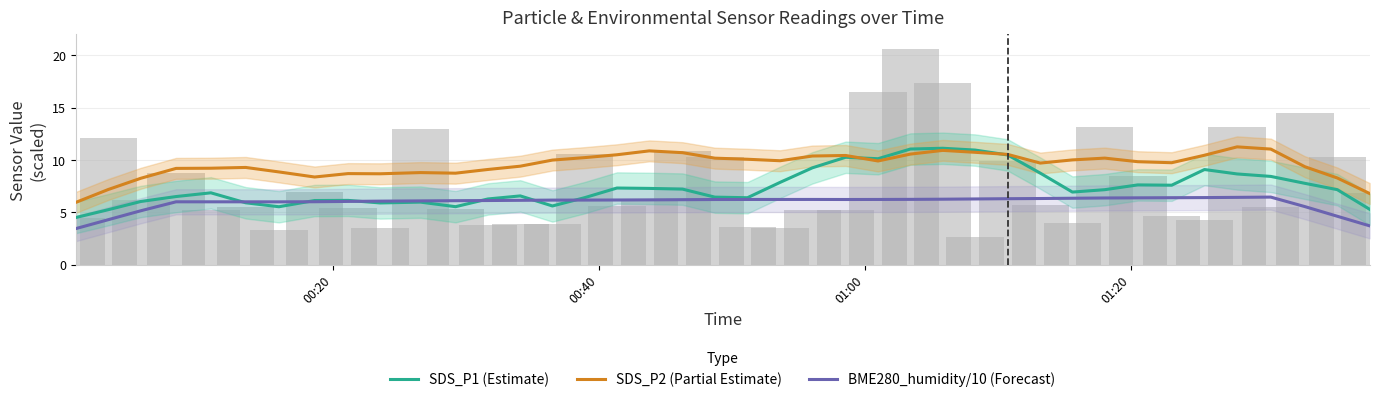

What are all the series names shown in the legend?

SDS_P1 (Estimate), SDS_P2 (Partial Estimate), BME280_humidity/10 (Forecast)